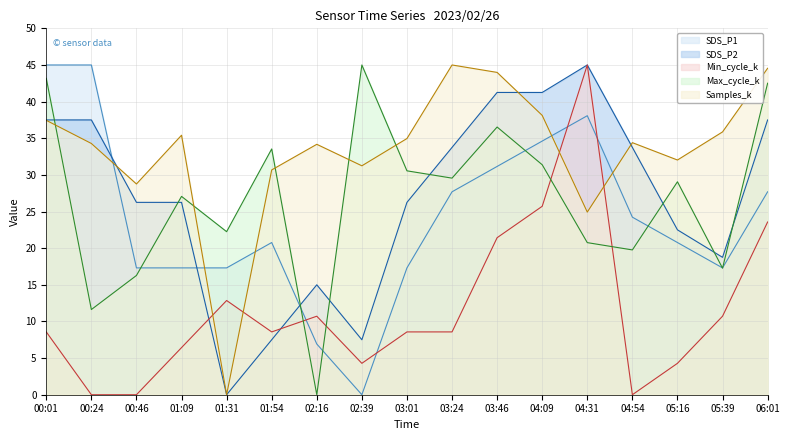

Reading right to left, extract all data points from this chart.

SDS_P1: 27.7	17.3	20.8	24.2	38.1	34.6	31.2	27.7	17.3	0.0	6.9	20.8	17.3	17.3	17.3	45.0	45.0
SDS_P2: 37.5	18.8	22.5	33.7	45.0	41.2	41.2	33.7	26.2	7.5	15.0	7.5	0.0	26.2	26.2	37.5	37.5
Min_cycle_k: 23.6	10.7	4.3	0.0	45.0	25.7	21.4	8.6	8.6	4.3	10.7	8.6	12.9	6.4	0.0	0.0	8.6
Max_cycle_k: 42.5	17.3	29.1	19.8	20.8	31.4	36.5	29.6	30.6	45.0	0.0	33.5	22.3	27.1	16.3	11.6	43.2
Samples_k: 44.5	35.9	32.0	34.4	24.9	38.1	44.0	45.0	35.0	31.2	34.2	30.7	0.0	35.4	28.8	34.3	37.4